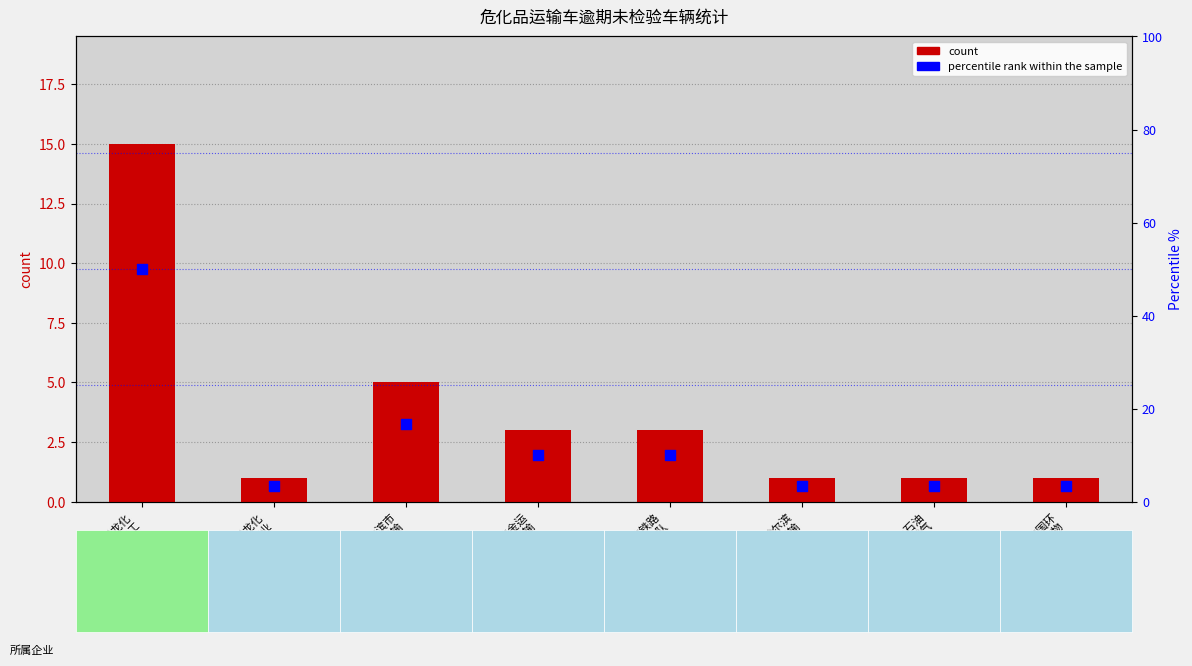

Which series has the largest total across all categories?

percentile rank within the sample